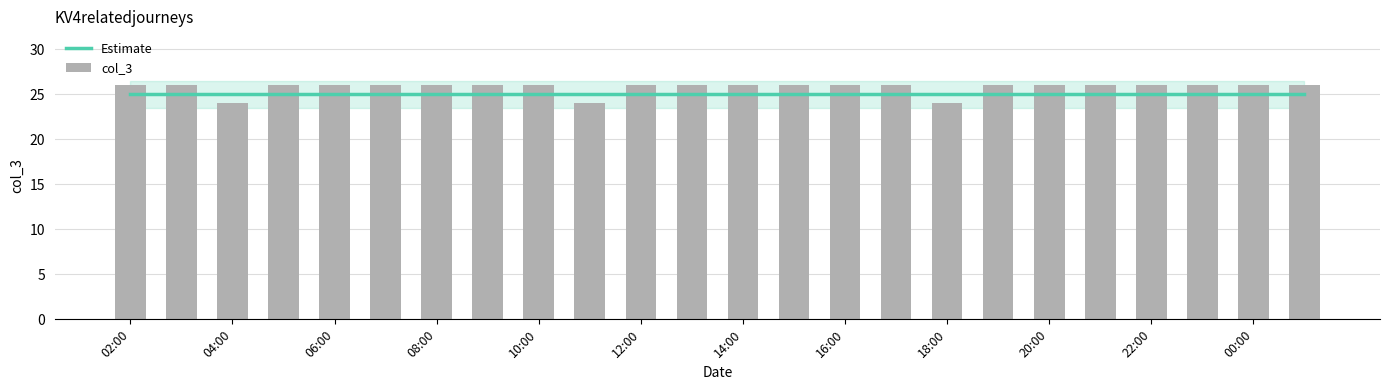

What is the value of the col_3 bar at the 5th from the left?

26